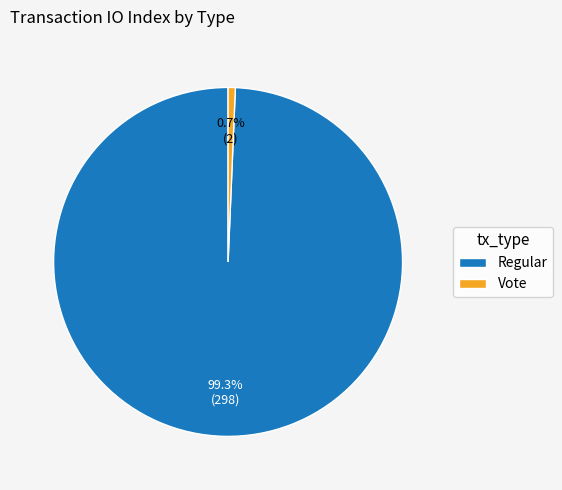

Is it true that Regular is 89% of the pie?

False